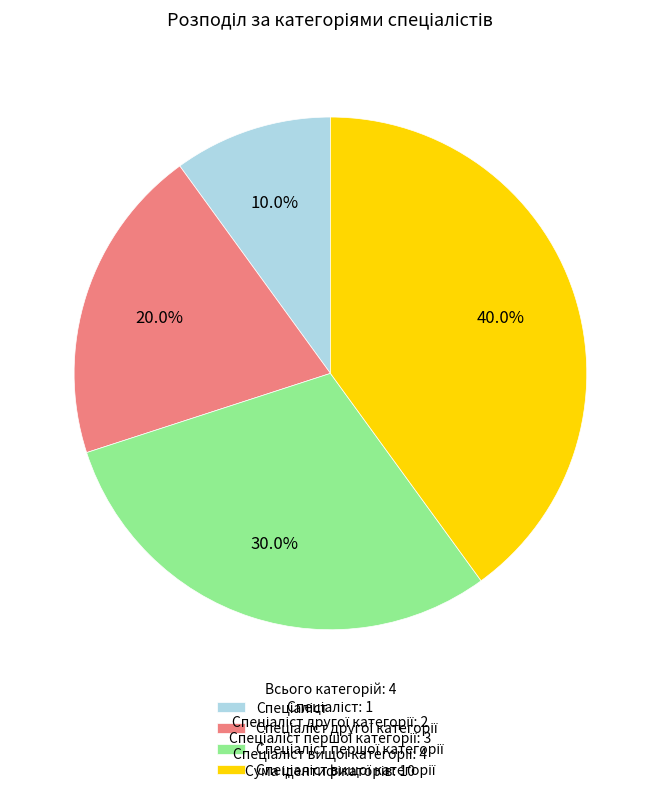

Is there a majority slice in this chart?

No